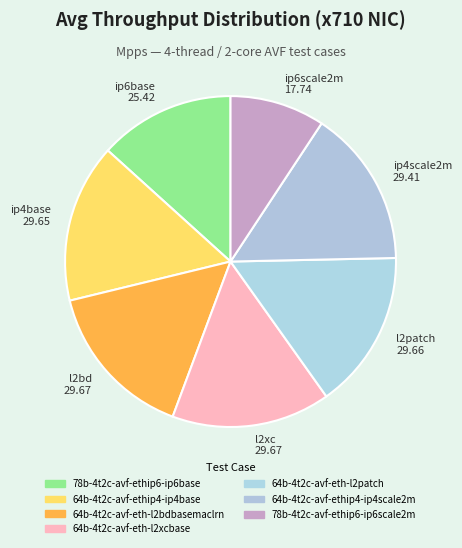

True or false: ip6scale2m 17.74 accounts for 9% of the total.

True